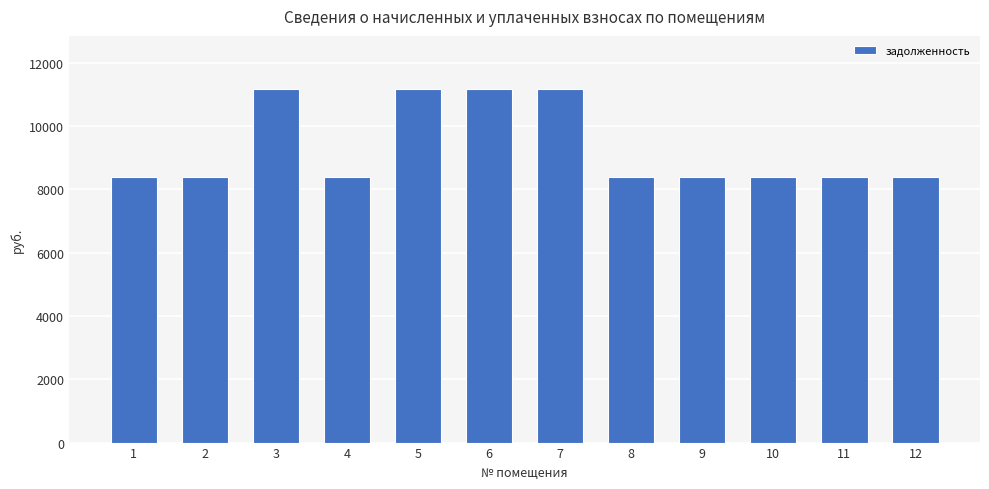

The value at 3 is 11177.6. True or false?

True